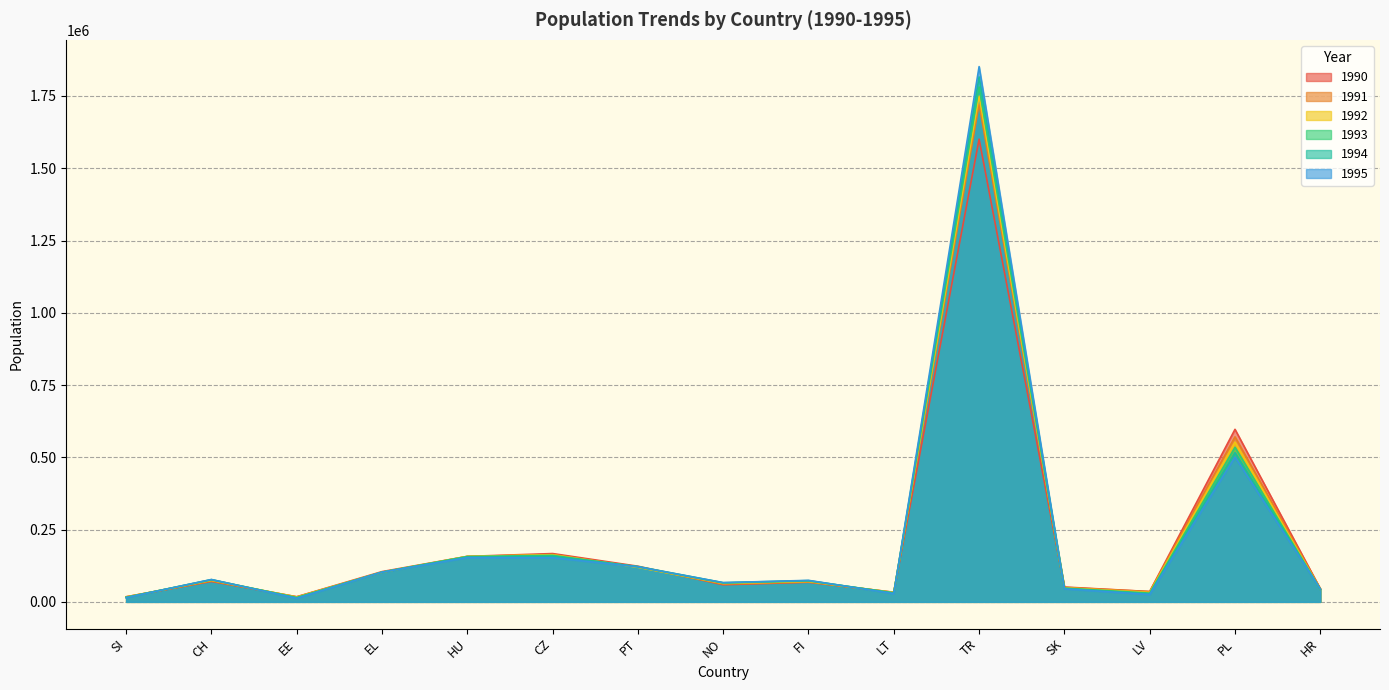

What is the difference between the second highest and second lowest values in the 1991 series?

553495